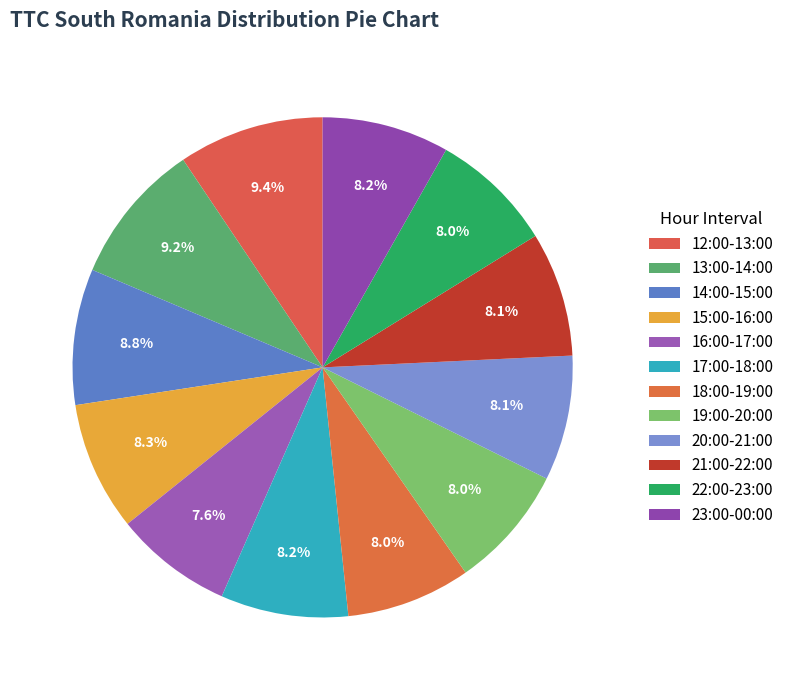

To the nearest percent, what is the difference between the 23:00-00:00 and 16:00-17:00 slice percentages?

1%